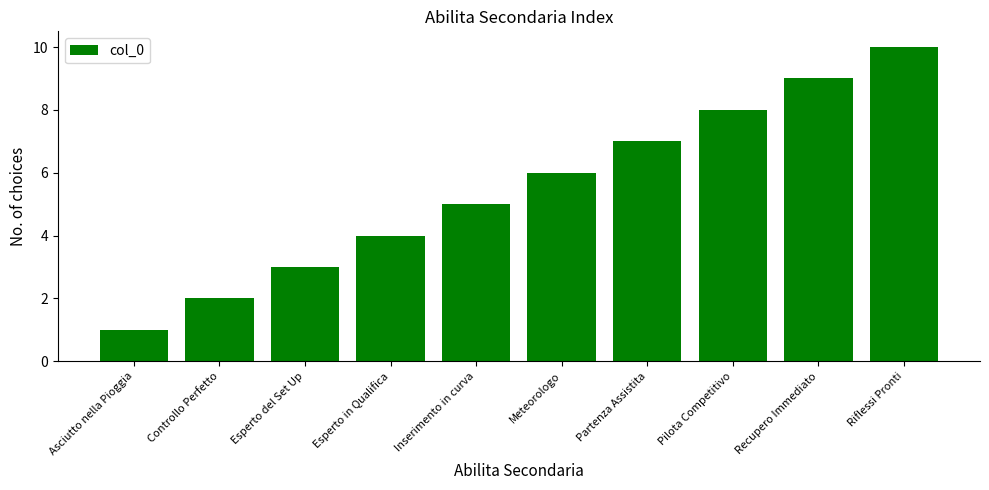

What is the sum of all values?

55